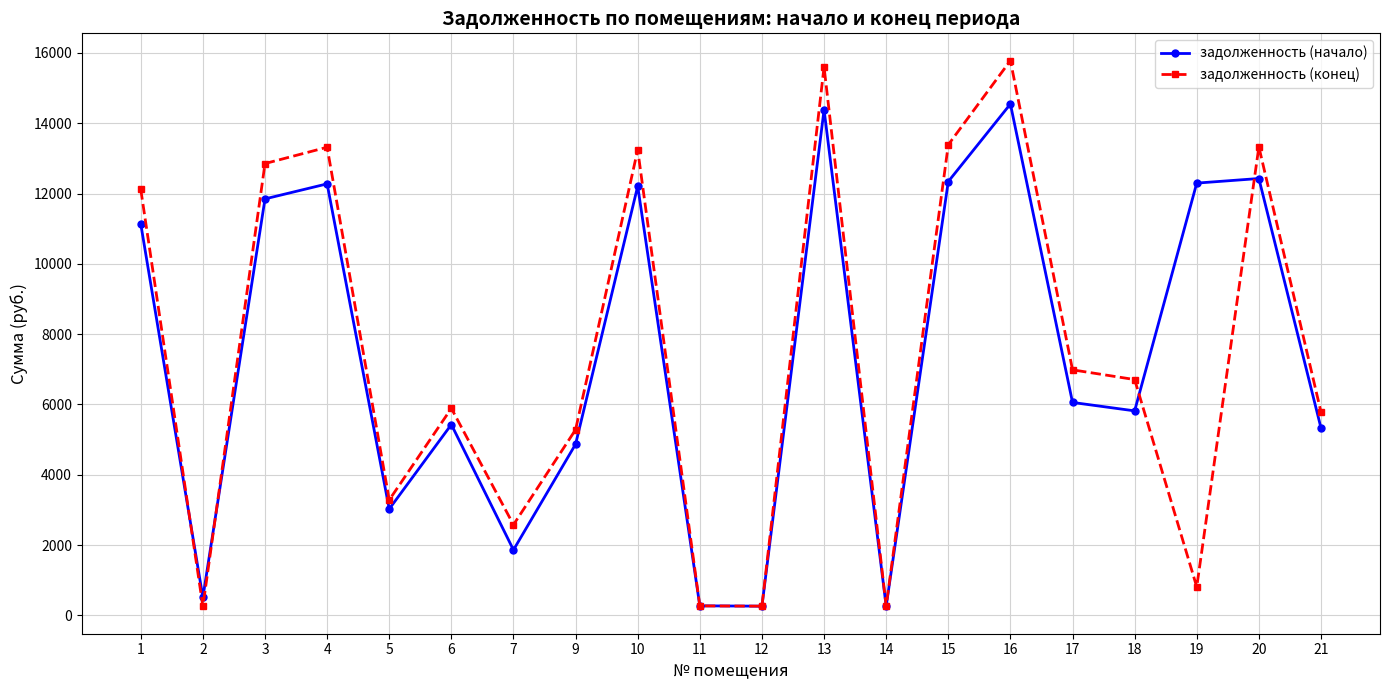

At 15, list the series in order from smallest to largest.

задолженность (начало), задолженность (конец)